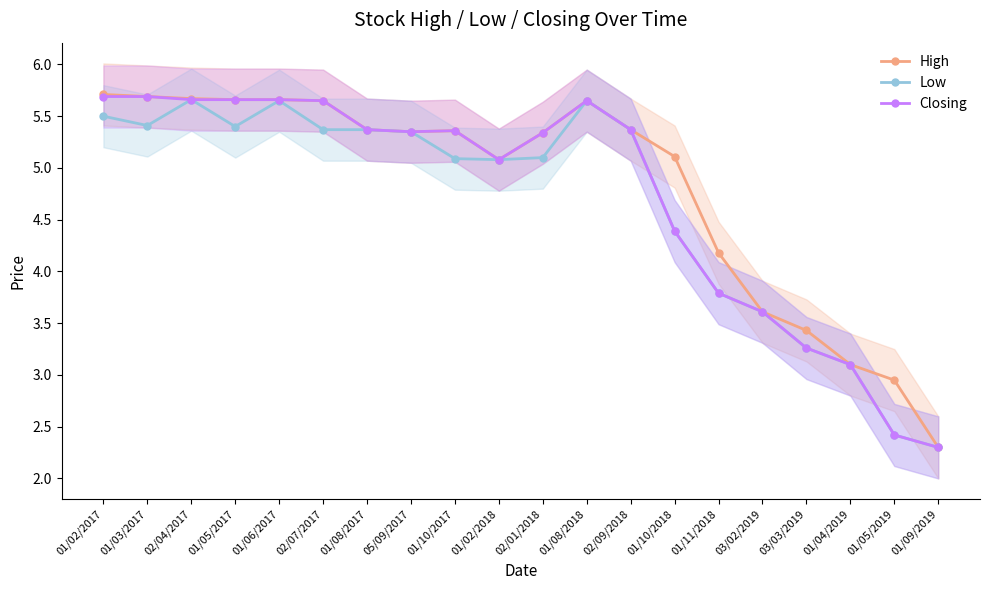

Read the High value at 01/04/2019.

3.1